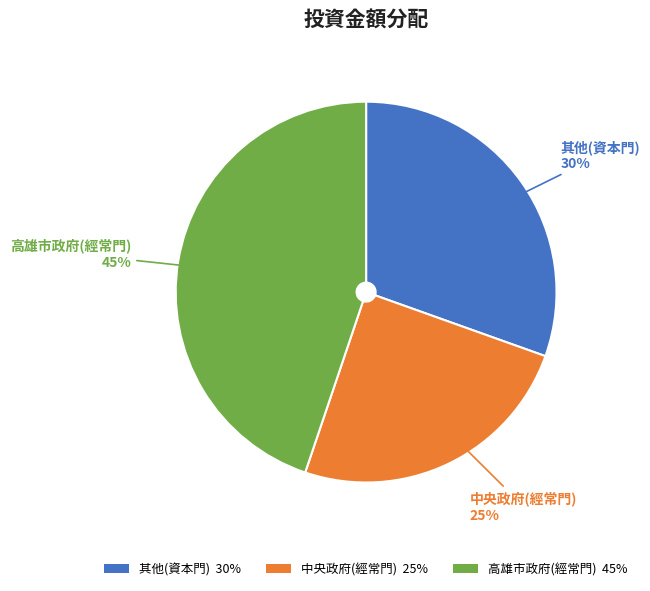

To the nearest percent, what is the average slice percentage?

33%